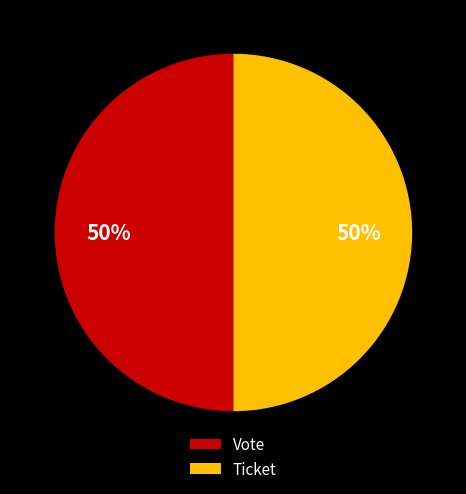

How many slices are in this pie chart?

2